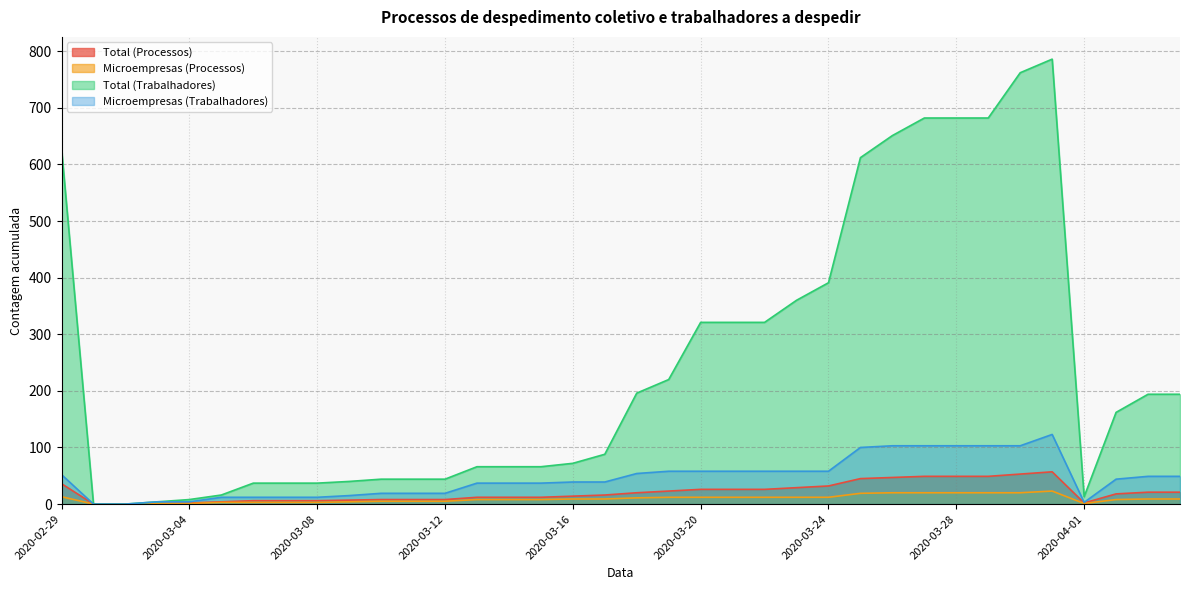

True or false: Total (Trabalhadores) and Microempresas (Trabalhadores) intersect in this chart.

False